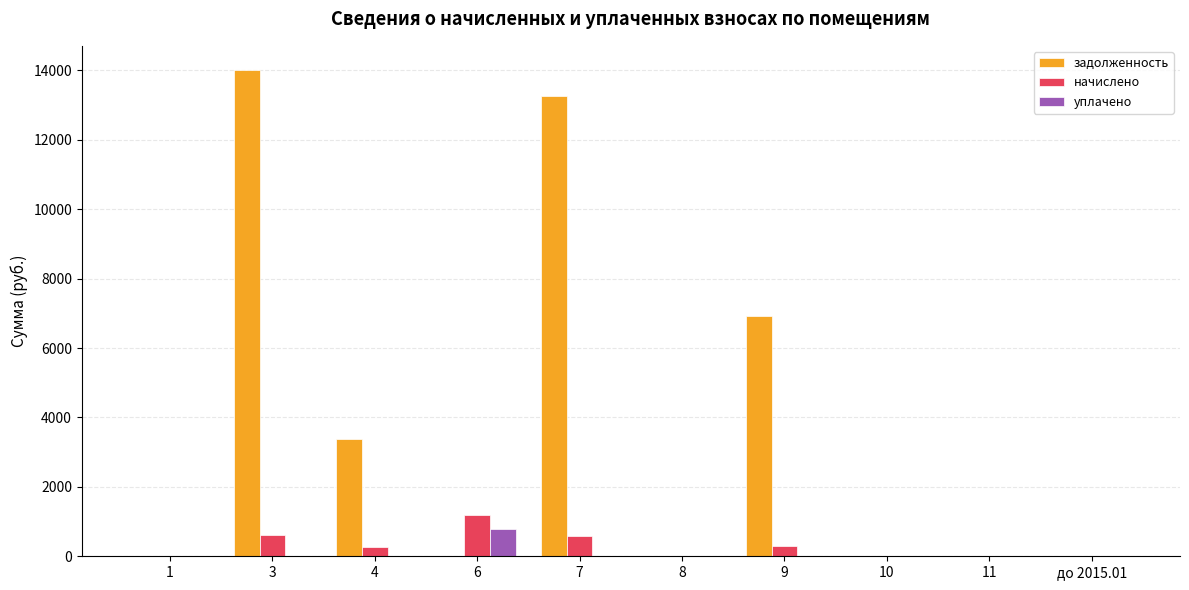

What is the maximum value shown in the chart?

14006.7